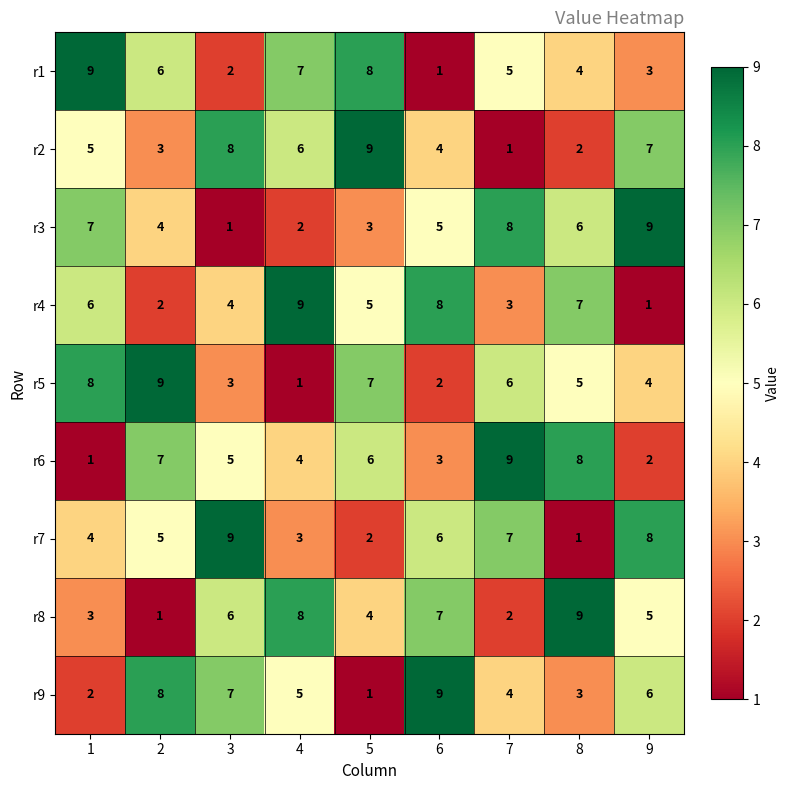

The r2 series shows 9 at 5. True or false?

True